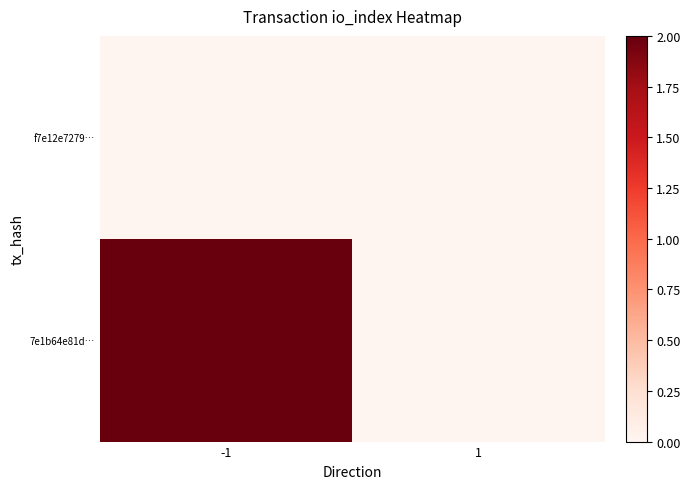

Which series has the largest total across all categories?

7e1b64e81d…